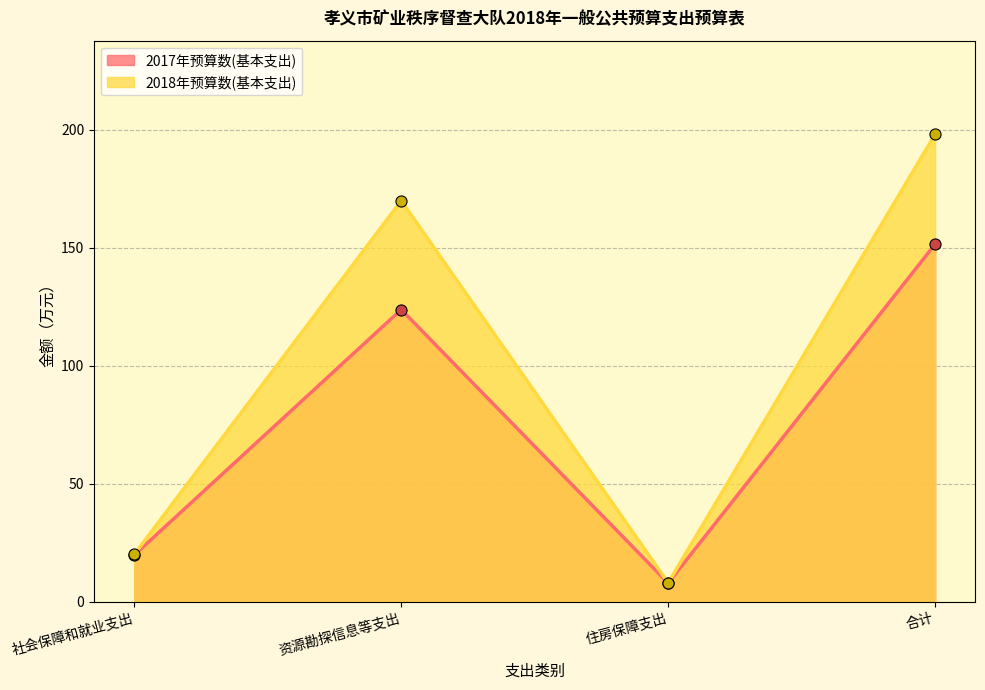

What are all the series names shown in the legend?

2017年预算数(基本支出), 2018年预算数(基本支出)